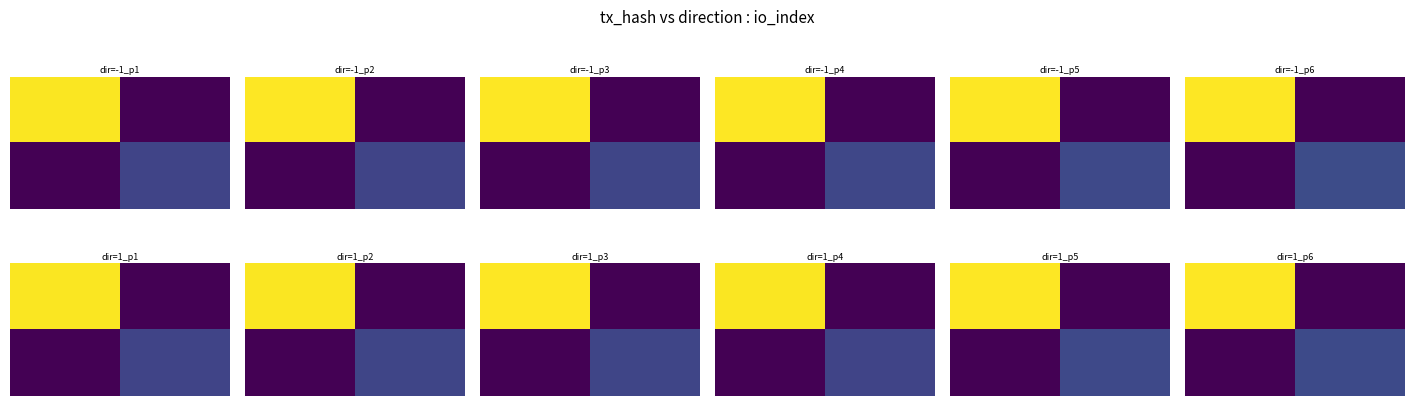

The value of row_0 at 0.0 is 265.0. True or false?

True